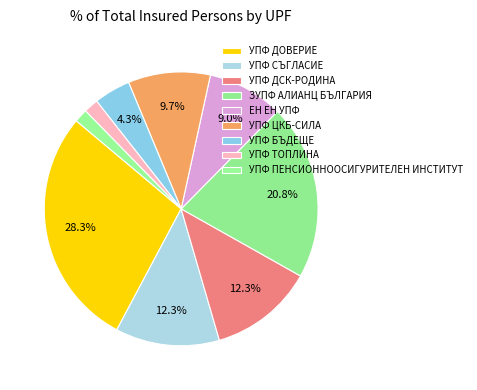

Is the sum of УПФ ПЕНСИОННООСИГУРИТЕЛЕН ИНСТИТУТ and УПФ ЦКБ-СИЛА greater than half?

No